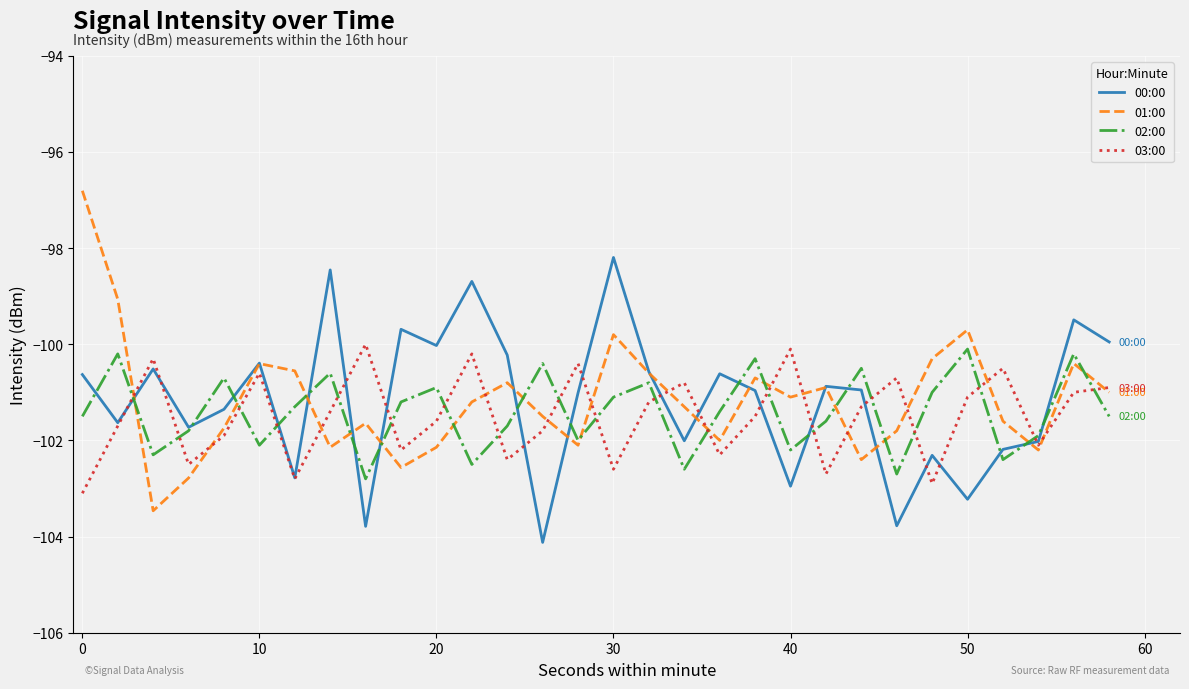

How many interior local valleys does the 02:00 series have?

9